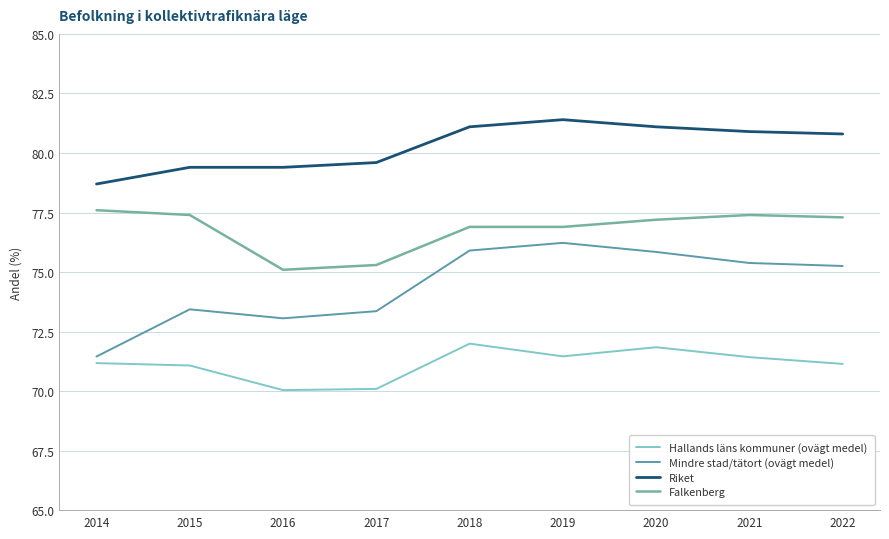

What is the minimum value for Falkenberg?

75.1